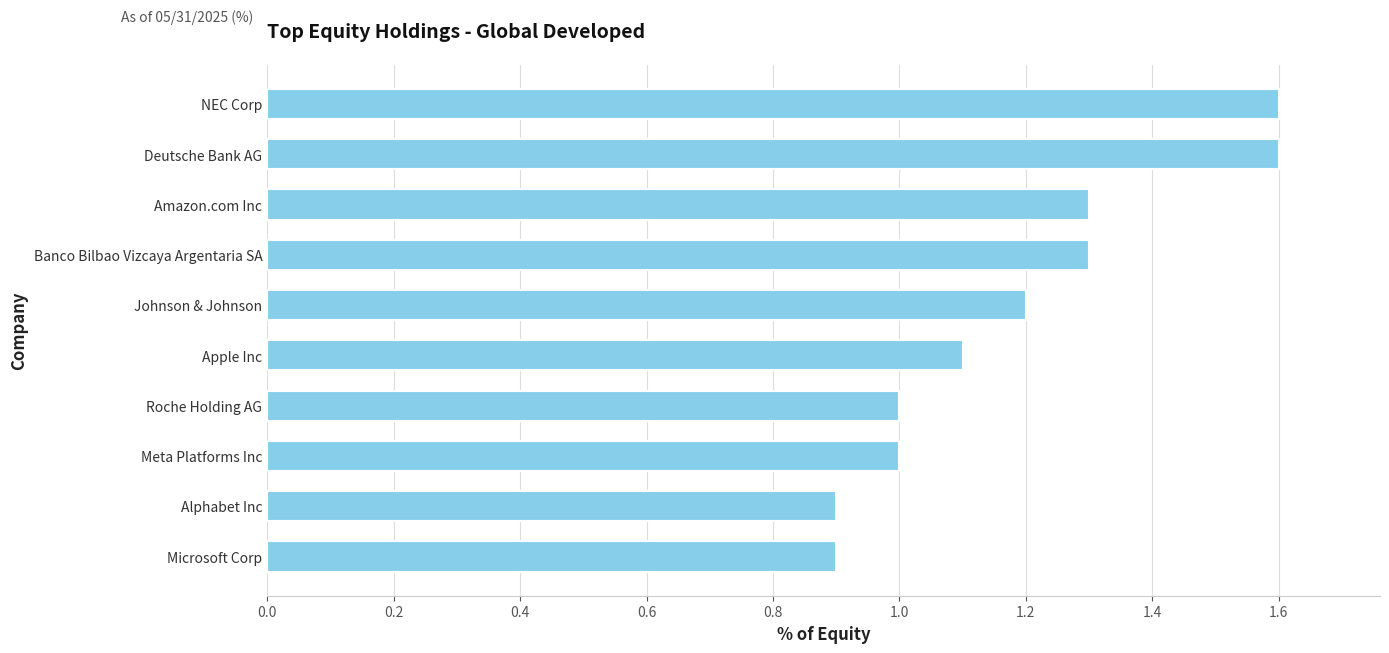

Count the number of data series in this chart.

1